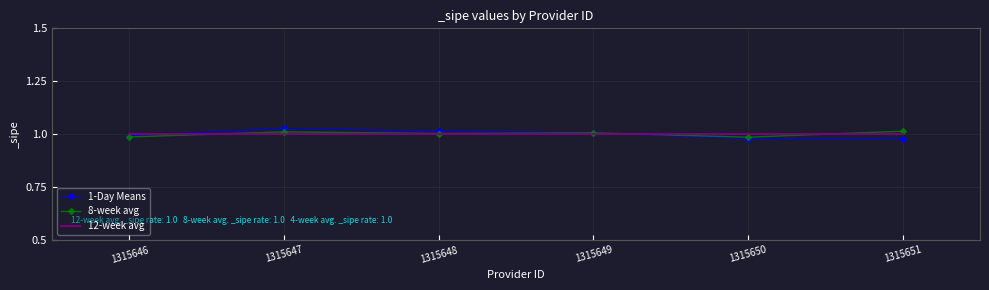

Is the value of 1-Day Means at 1315647 greater than the value of 12-week avg at 1315646?

Yes